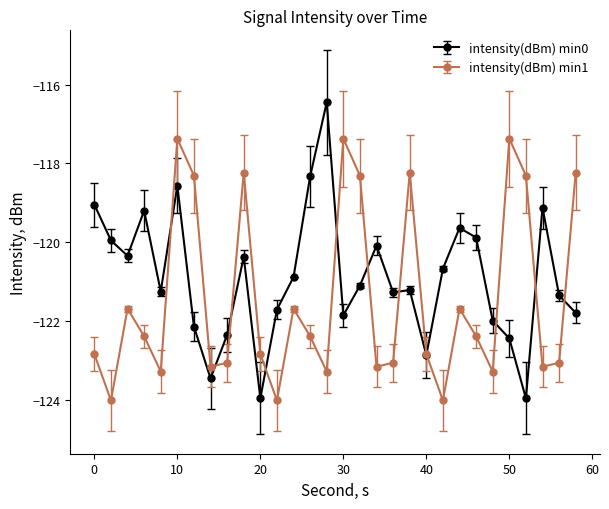

Rank the series by their maximum value, from lowest to highest.

intensity(dBm) min1, intensity(dBm) min0